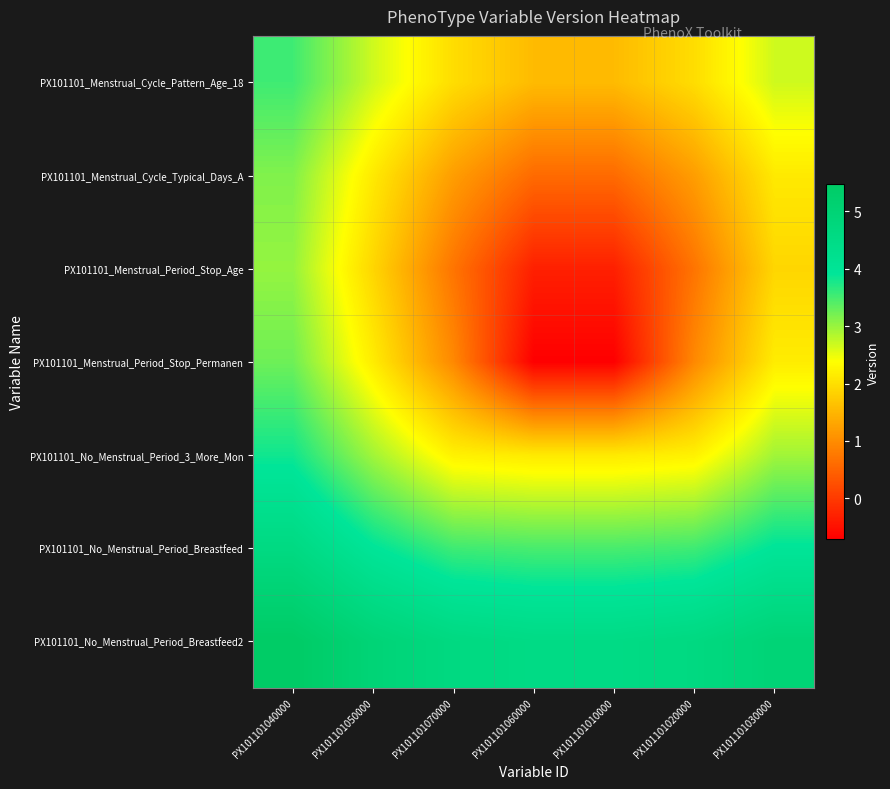

At PX101101050000, list the series in order from largest to smallest.

PX101101_No_Menstrual_Period_Breastfeed2, PX101101_No_Menstrual_Period_Breastfeed, PX101101_No_Menstrual_Period_3_More_Mon, PX101101_Menstrual_Cycle_Pattern_Age_18, PX101101_Menstrual_Period_Stop_Permanen, PX101101_Menstrual_Cycle_Typical_Days_A, PX101101_Menstrual_Period_Stop_Age